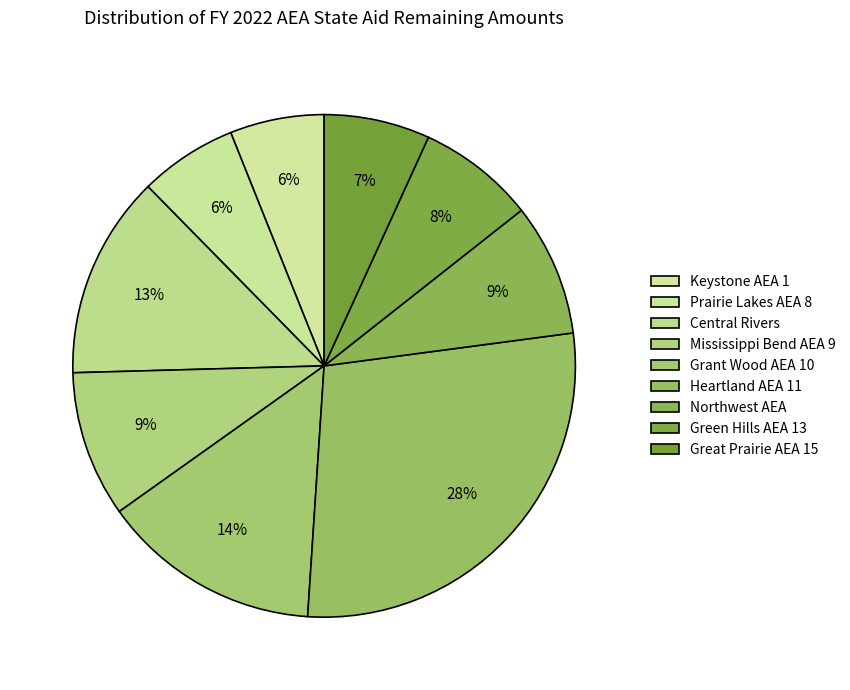

Do Great Prairie AEA 15 and Keystone AEA 1 together represent more than half of the pie?

No